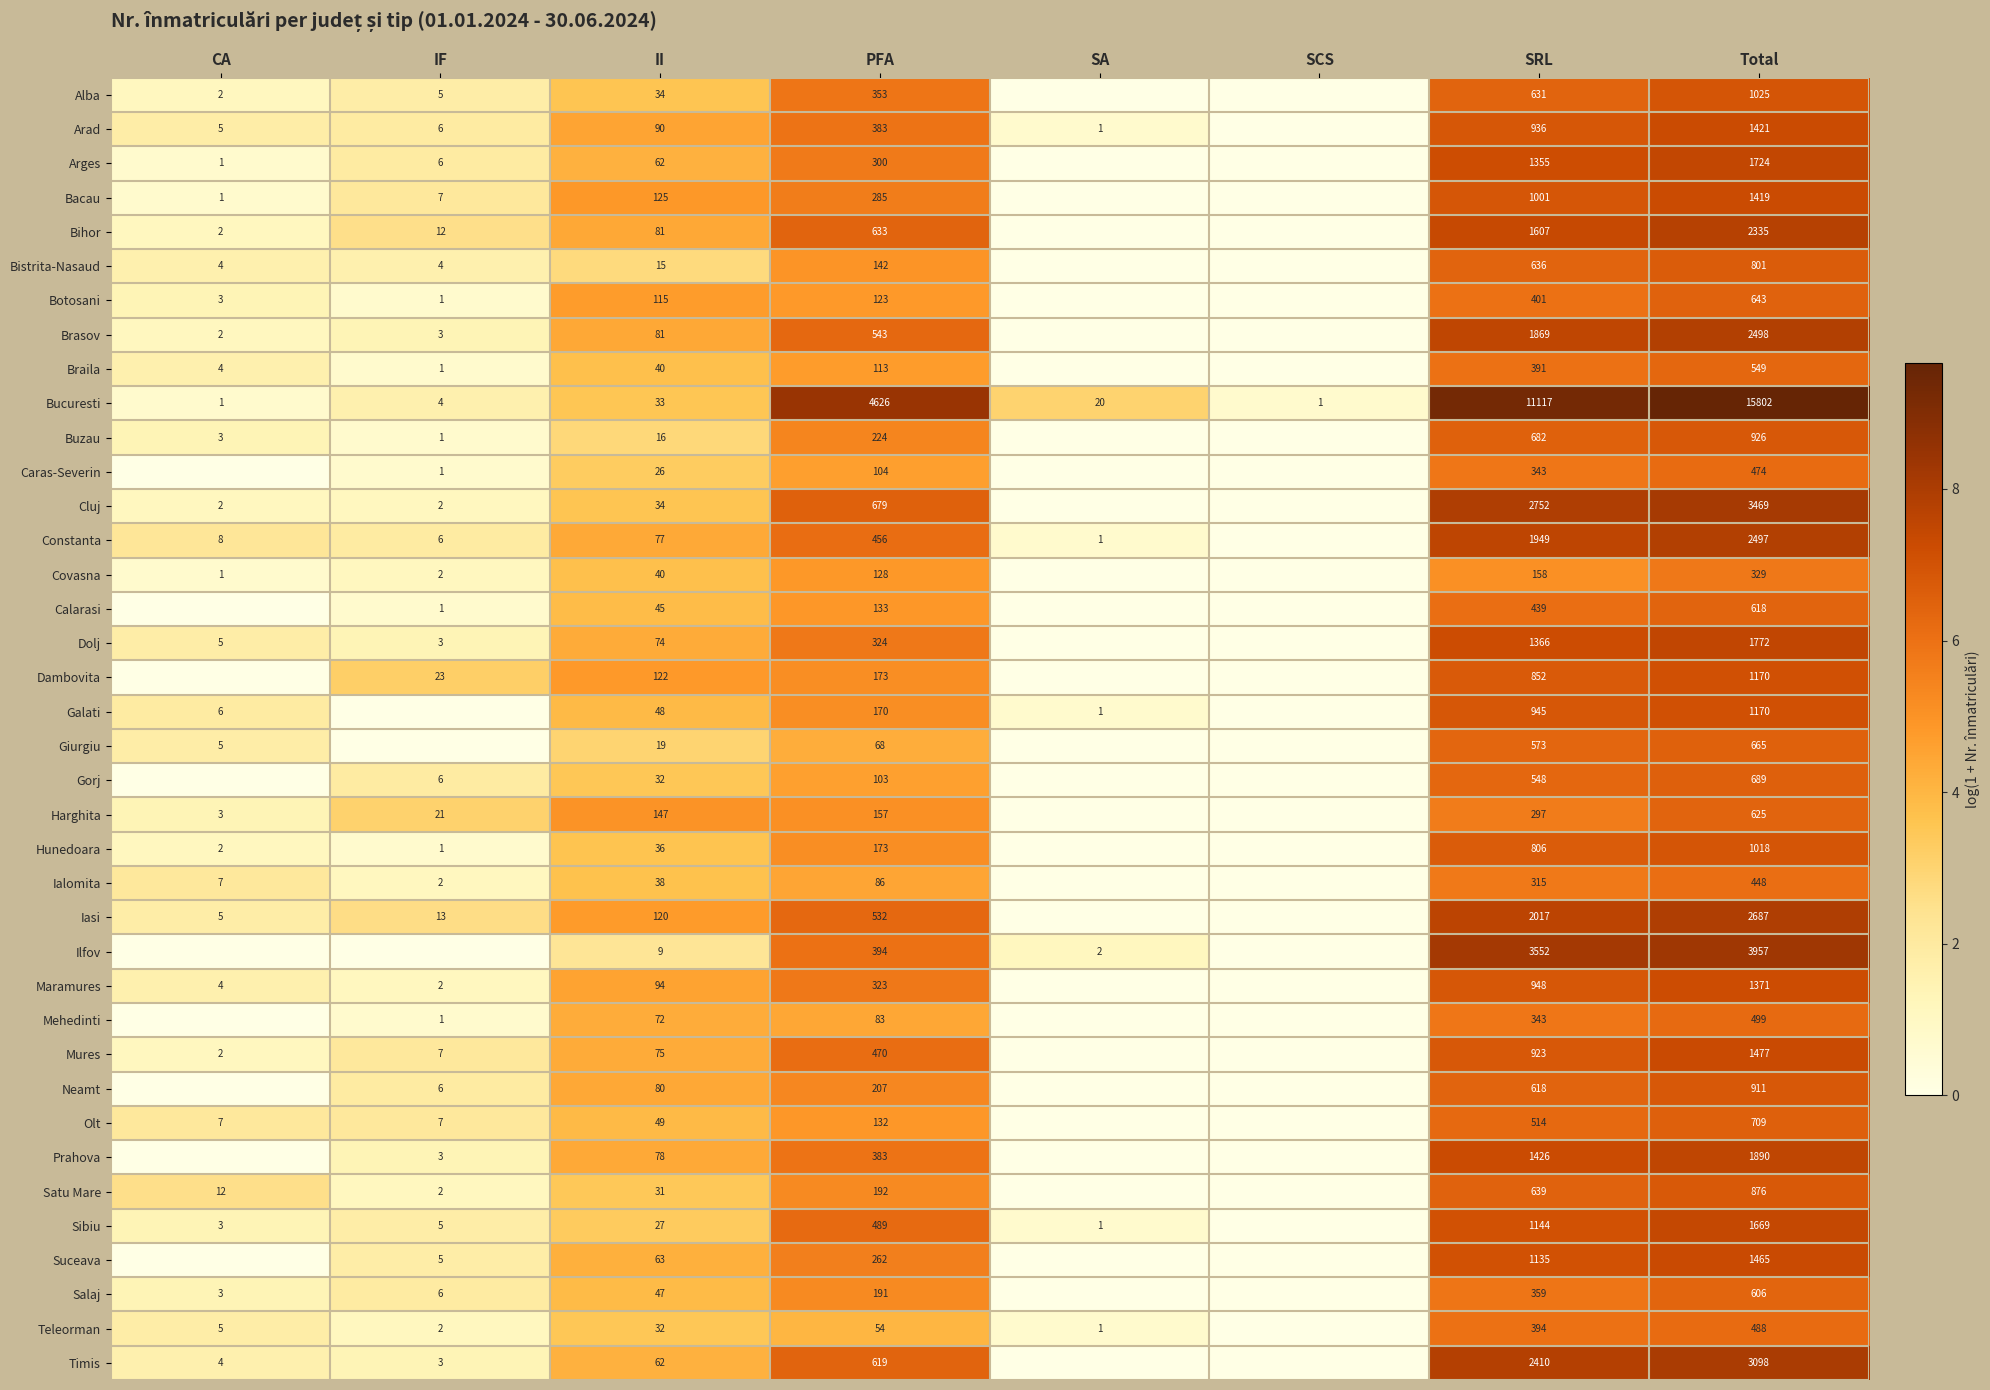

Is it true that Brasov equals 1869 at SRL?

True